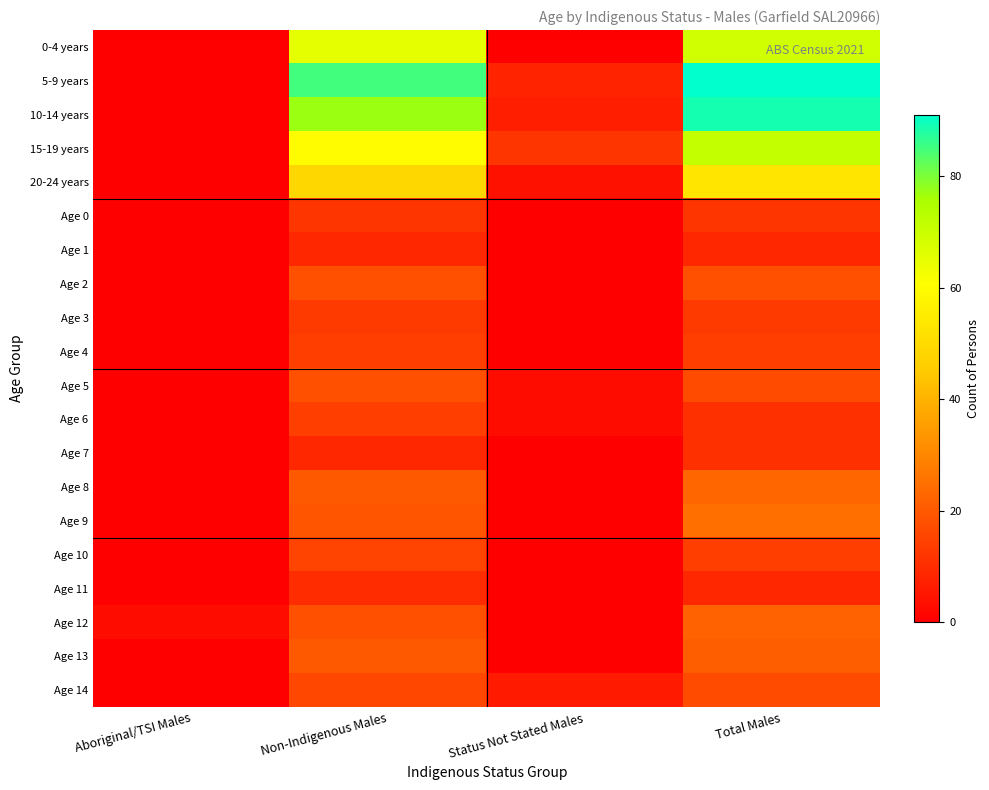

Reading left to right, extract all data points from this chart.

0-4 years: Aboriginal/TSI Males=0	Non-Indigenous Males=65	Status Not Stated Males=0	Total Males=69
5-9 years: Aboriginal/TSI Males=0	Non-Indigenous Males=85	Status Not Stated Males=8	Total Males=91
10-14 years: Aboriginal/TSI Males=0	Non-Indigenous Males=77	Status Not Stated Males=7	Total Males=89
15-19 years: Aboriginal/TSI Males=0	Non-Indigenous Males=60	Status Not Stated Males=12	Total Males=71
20-24 years: Aboriginal/TSI Males=0	Non-Indigenous Males=49	Status Not Stated Males=4	Total Males=53
Age 0: Aboriginal/TSI Males=0	Non-Indigenous Males=12	Status Not Stated Males=0	Total Males=12
Age 1: Aboriginal/TSI Males=0	Non-Indigenous Males=9	Status Not Stated Males=0	Total Males=9
Age 2: Aboriginal/TSI Males=0	Non-Indigenous Males=18	Status Not Stated Males=0	Total Males=18
Age 3: Aboriginal/TSI Males=0	Non-Indigenous Males=13	Status Not Stated Males=0	Total Males=13
Age 4: Aboriginal/TSI Males=0	Non-Indigenous Males=14	Status Not Stated Males=0	Total Males=14
Age 5: Aboriginal/TSI Males=0	Non-Indigenous Males=18	Status Not Stated Males=3	Total Males=17
Age 6: Aboriginal/TSI Males=0	Non-Indigenous Males=14	Status Not Stated Males=3	Total Males=11
Age 7: Aboriginal/TSI Males=0	Non-Indigenous Males=9	Status Not Stated Males=0	Total Males=11
Age 8: Aboriginal/TSI Males=0	Non-Indigenous Males=20	Status Not Stated Males=0	Total Males=23
Age 9: Aboriginal/TSI Males=0	Non-Indigenous Males=19	Status Not Stated Males=0	Total Males=25
Age 10: Aboriginal/TSI Males=0	Non-Indigenous Males=15	Status Not Stated Males=0	Total Males=14
Age 11: Aboriginal/TSI Males=0	Non-Indigenous Males=10	Status Not Stated Males=0	Total Males=9
Age 12: Aboriginal/TSI Males=3	Non-Indigenous Males=18	Status Not Stated Males=0	Total Males=22
Age 13: Aboriginal/TSI Males=0	Non-Indigenous Males=20	Status Not Stated Males=0	Total Males=21
Age 14: Aboriginal/TSI Males=0	Non-Indigenous Males=16	Status Not Stated Males=6	Total Males=17